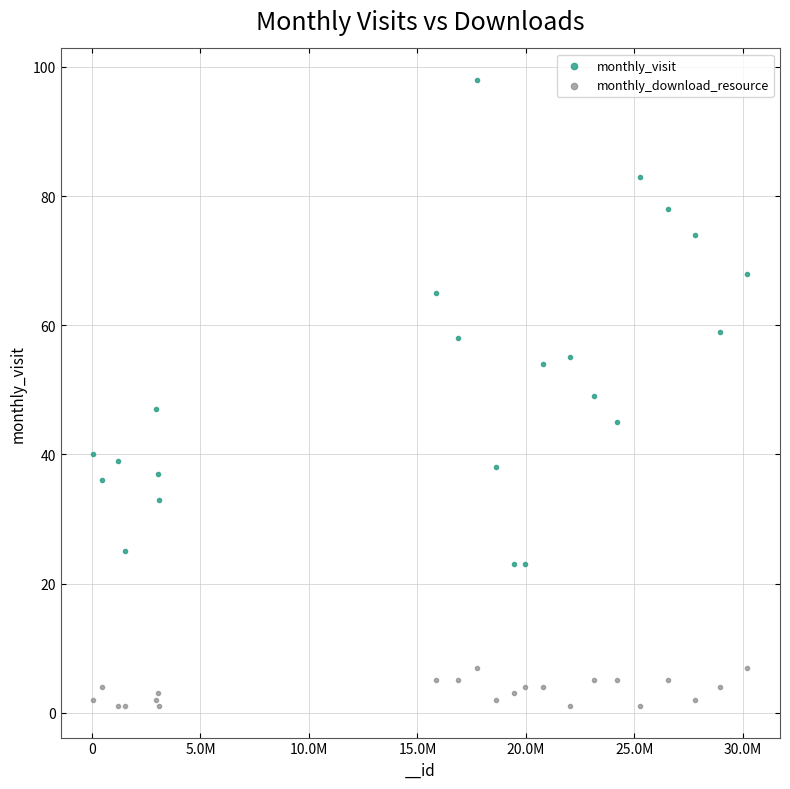

Which series contains the lowest Y value?

monthly_download_resource